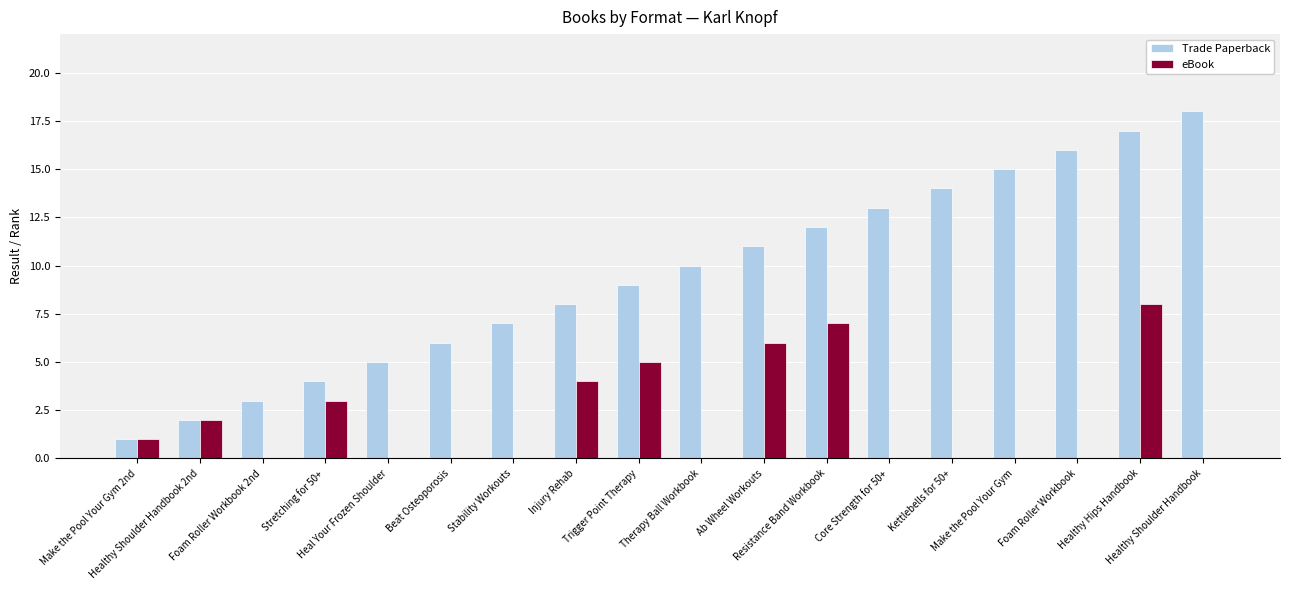

What is the sum of all Trade Paperback values?

171